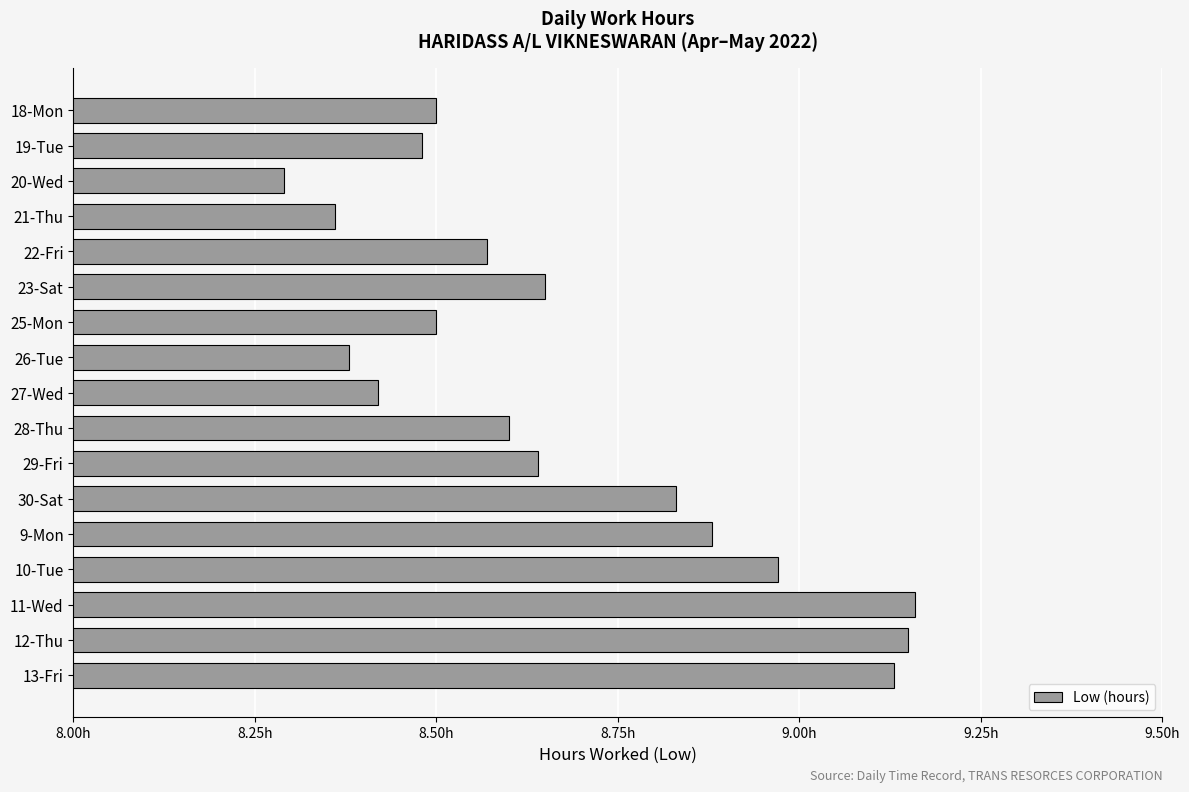

Does the chart contain stacked bars?

No